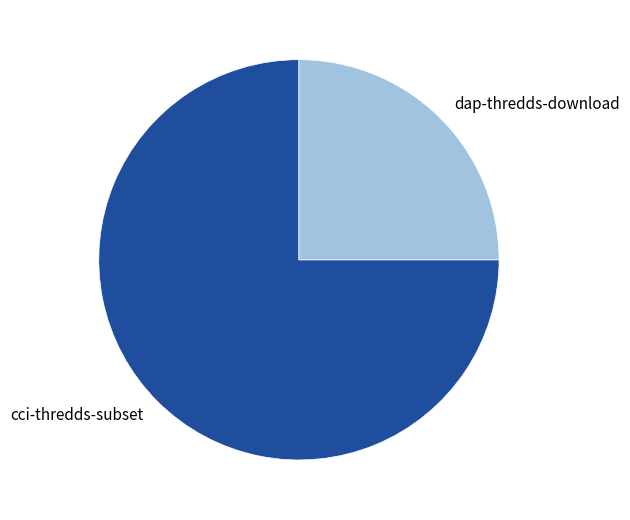

Is there any slice that represents more than half of the pie?

Yes